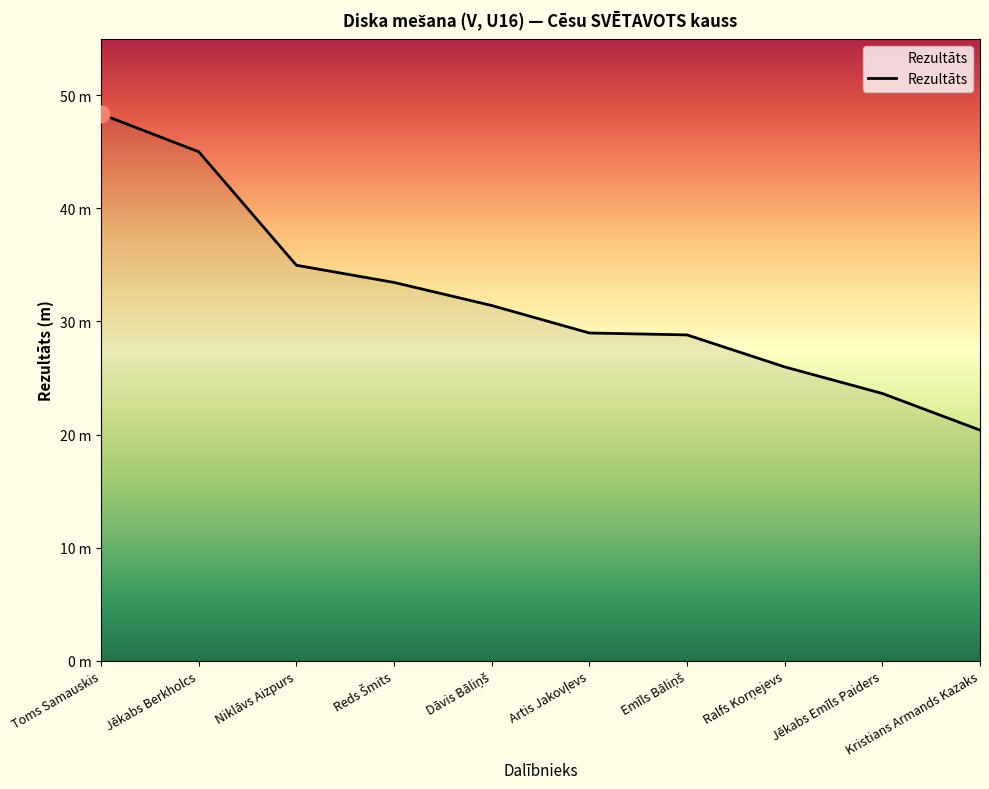

Is this an area chart (filled region under the line)?

Yes